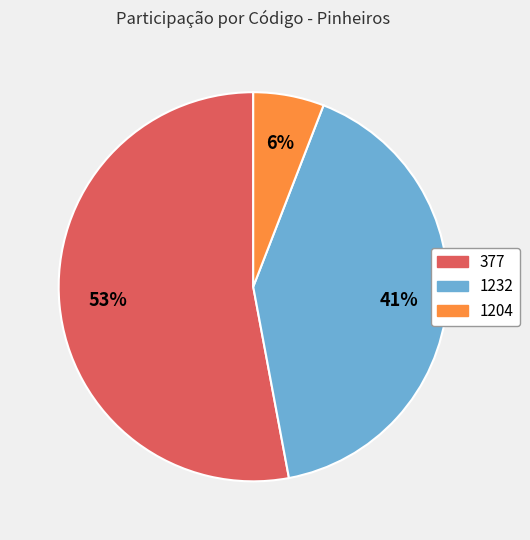

To the nearest percent, what is the difference between the 1204 and 377 slice percentages?

47%